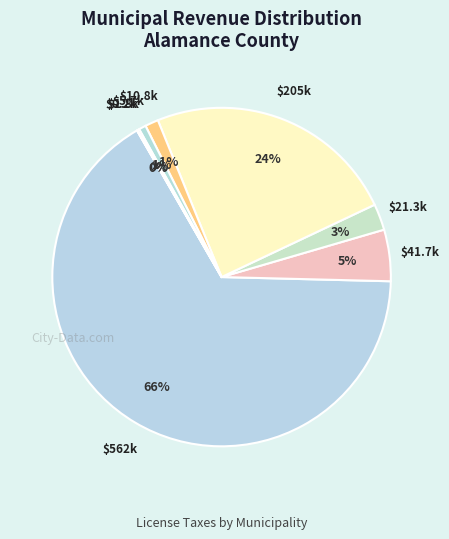

Which slice is the largest?

Burlington*